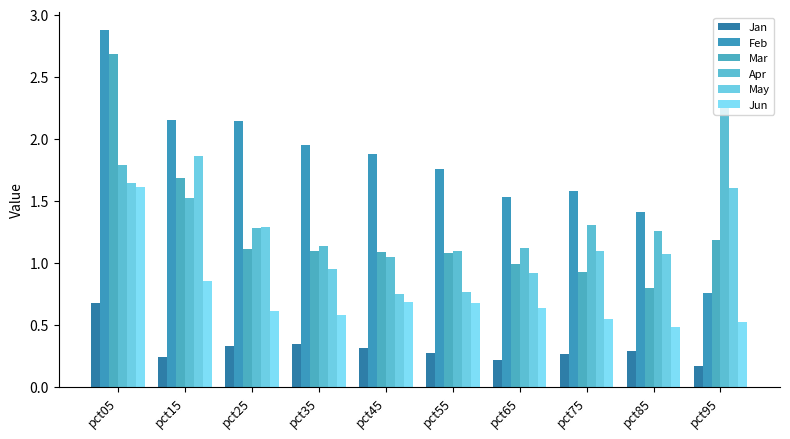

At pct45, list the series in order from smallest to largest.

Jan, Jun, May, Apr, Mar, Feb